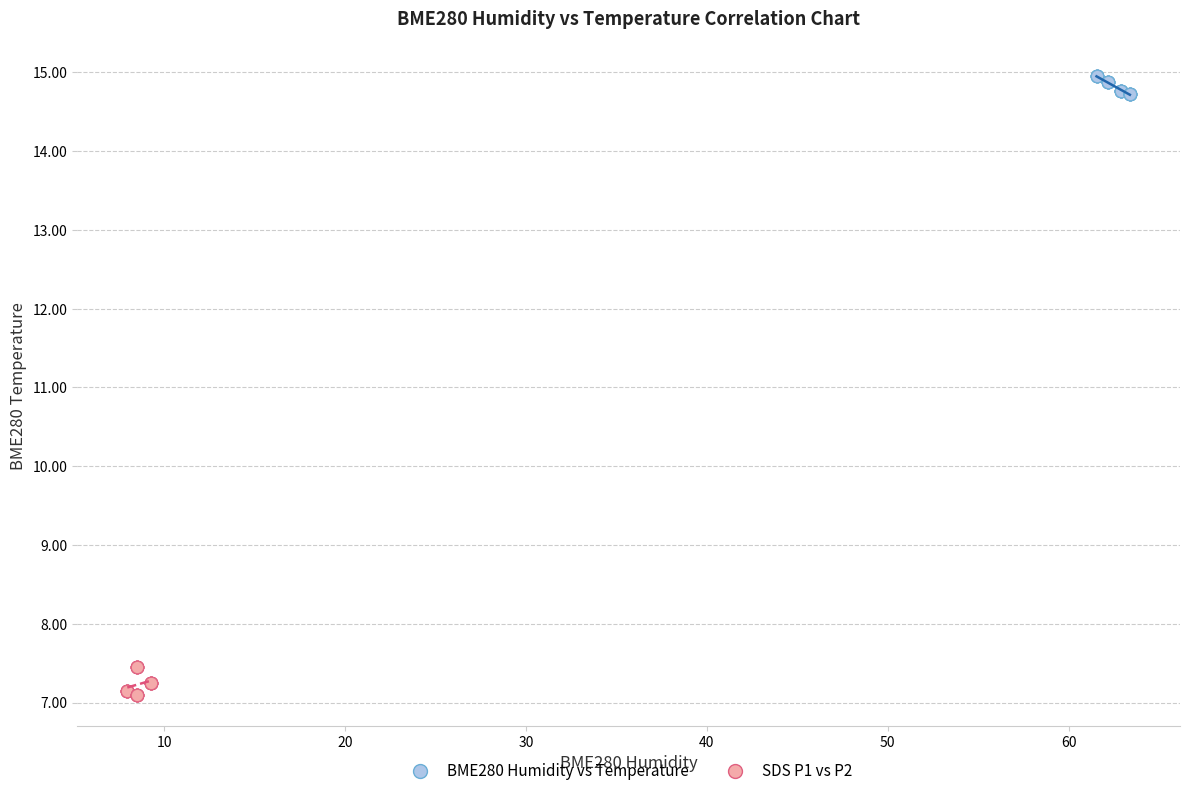

Which series reaches the maximum Y coordinate?

BME280 Humidity vs Temperature